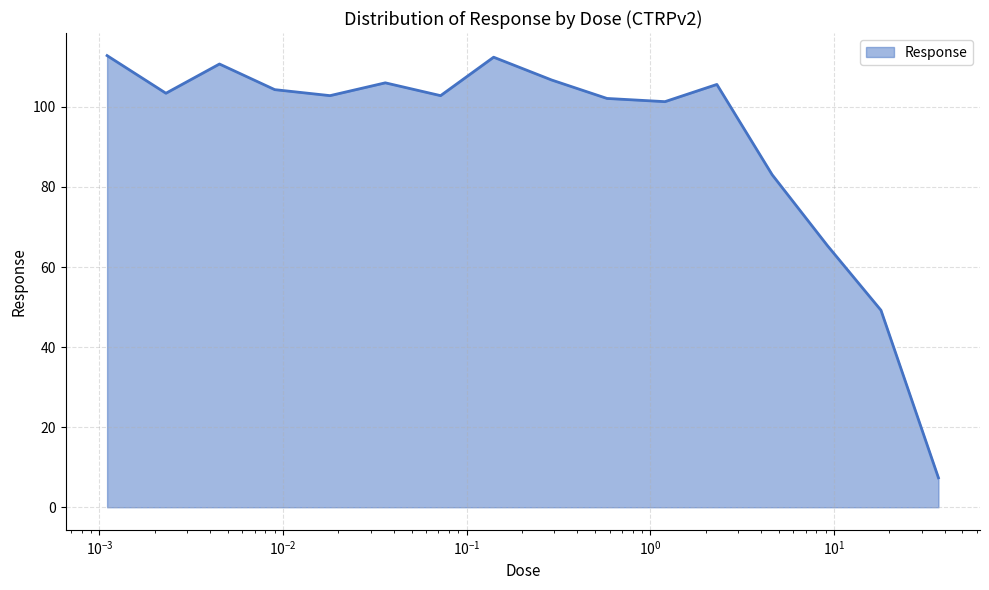

What is the average value?

92.2